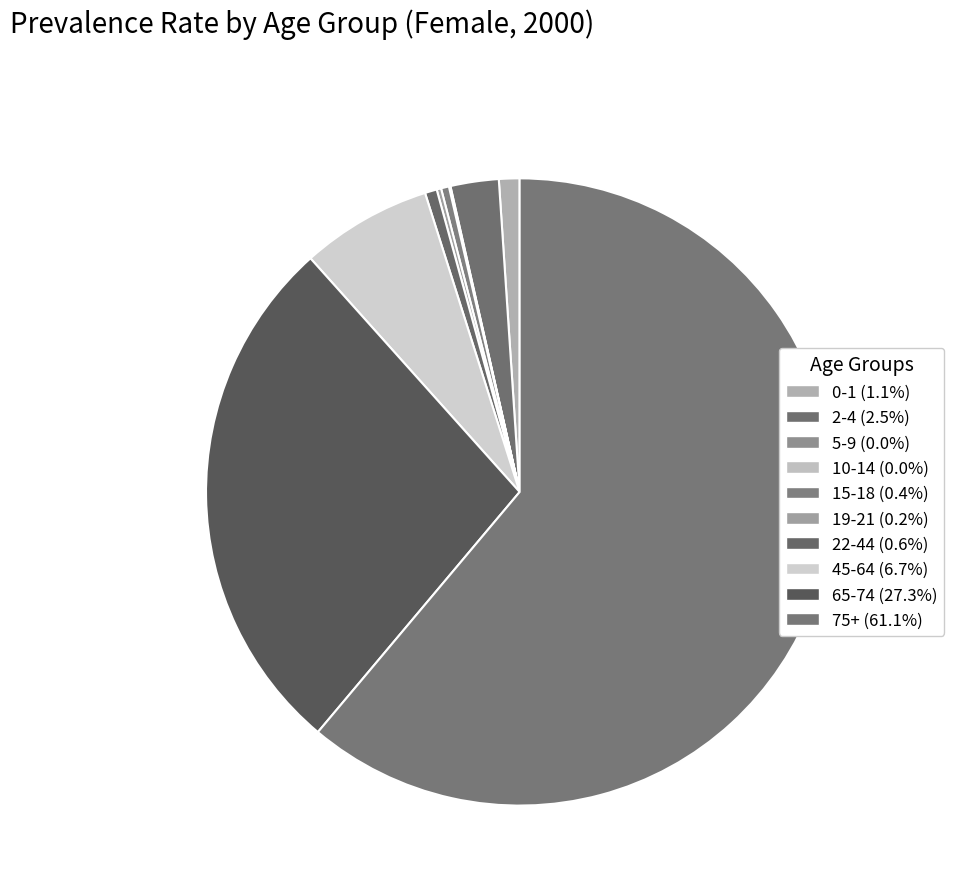

Count the number of slices in the pie.

10